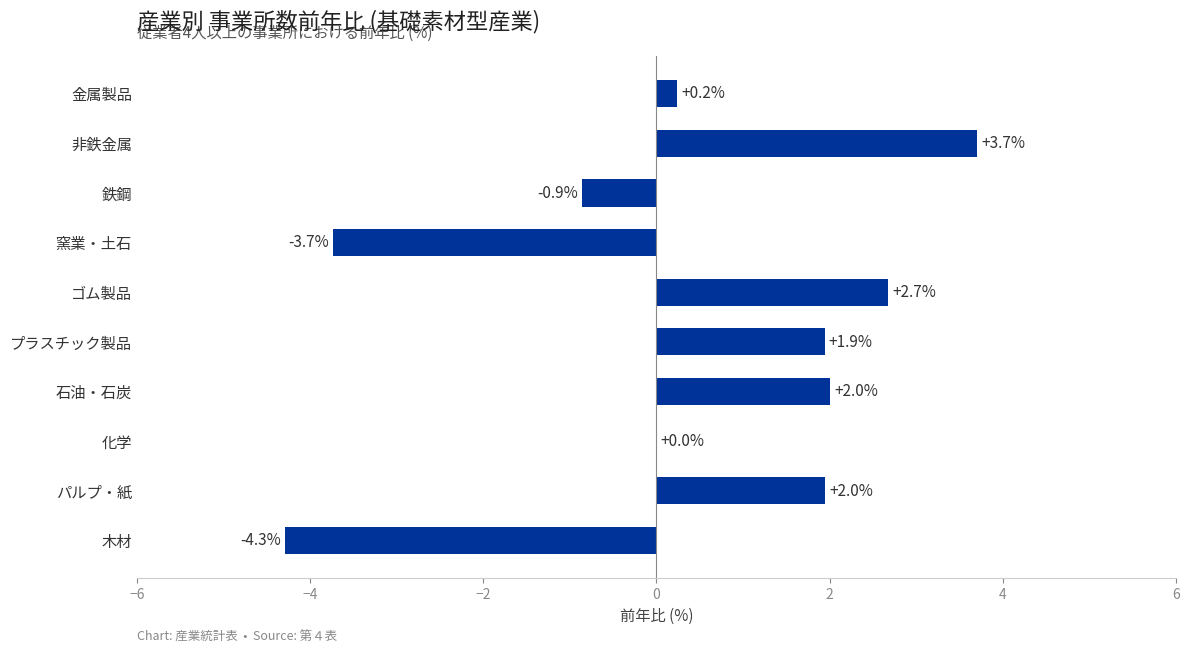

Is it true that the value at 化学 is 0.0?

True